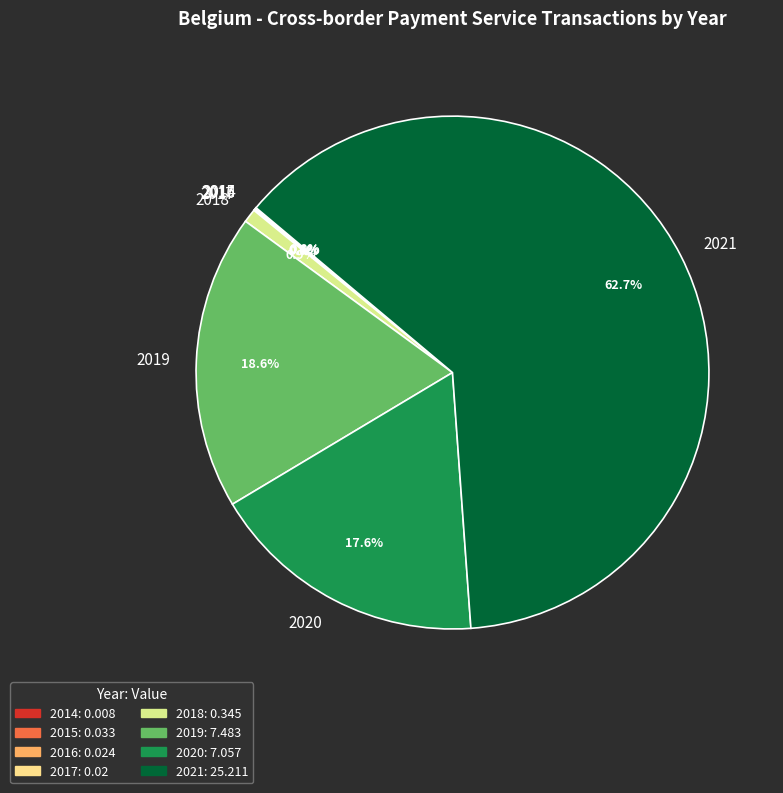

Is there a majority slice in this chart?

Yes